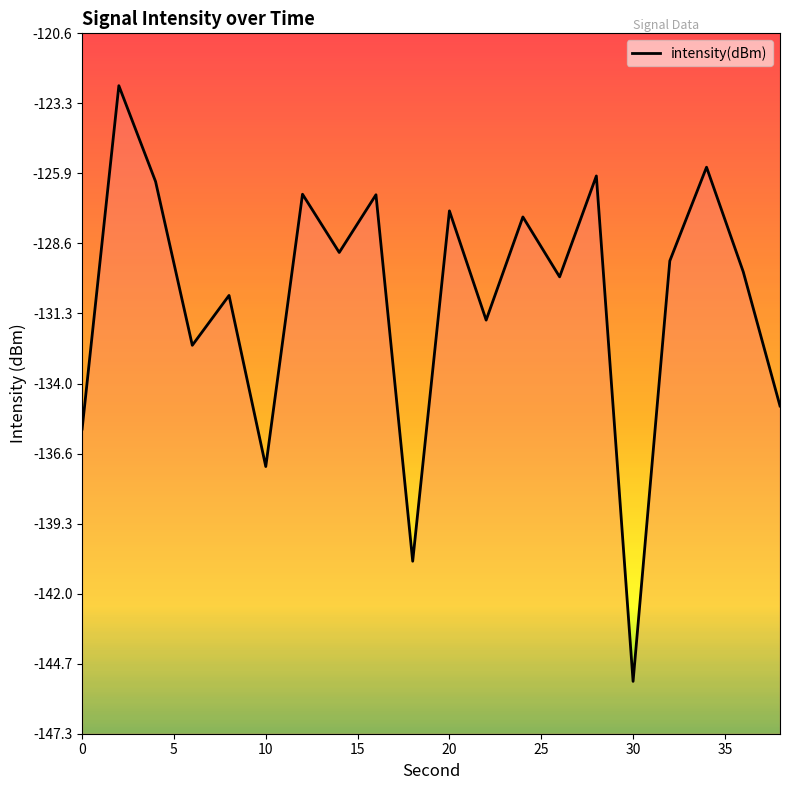

How many points are higher than both their immediate neighbors (excluding endpoints)?

8